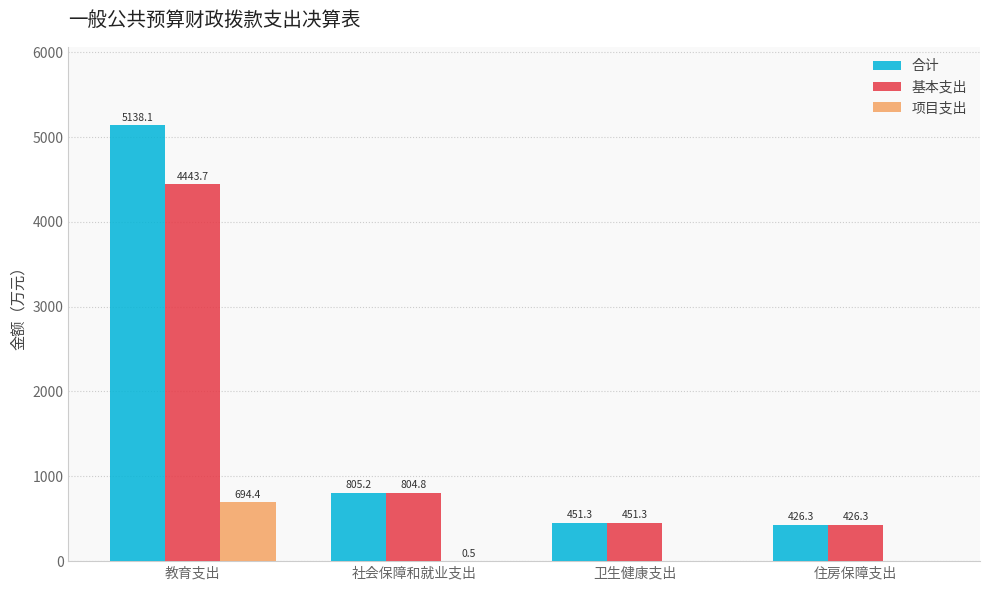

What is the sum of all 基本支出 values?

6126.1